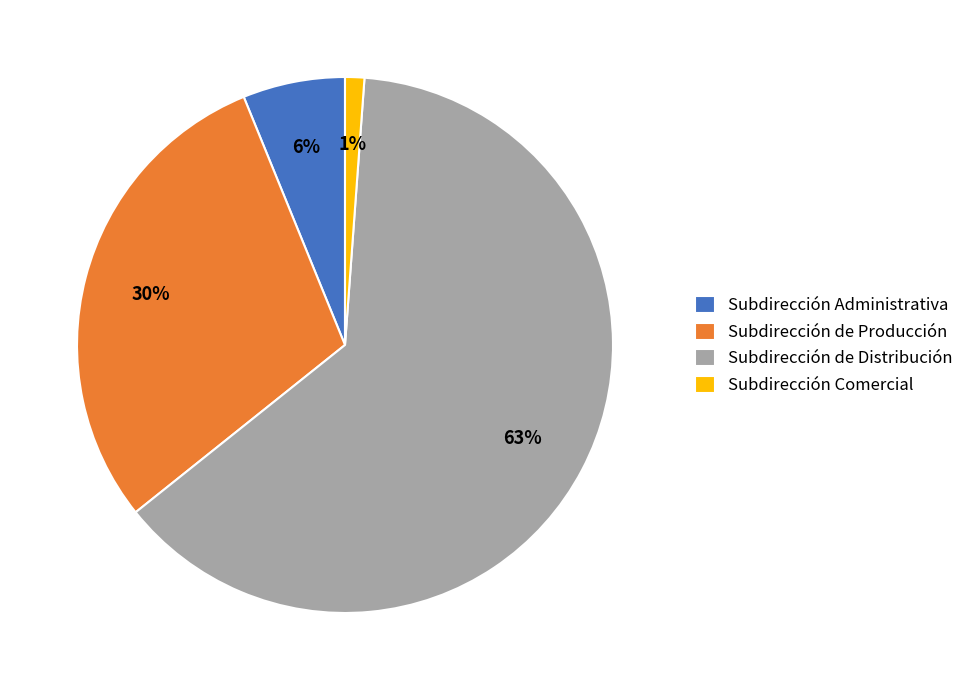

Rank the categories by value from lowest to highest.

Subdirección Comercial, Subdirección Administrativa, Subdirección de Producción, Subdirección de Distribución